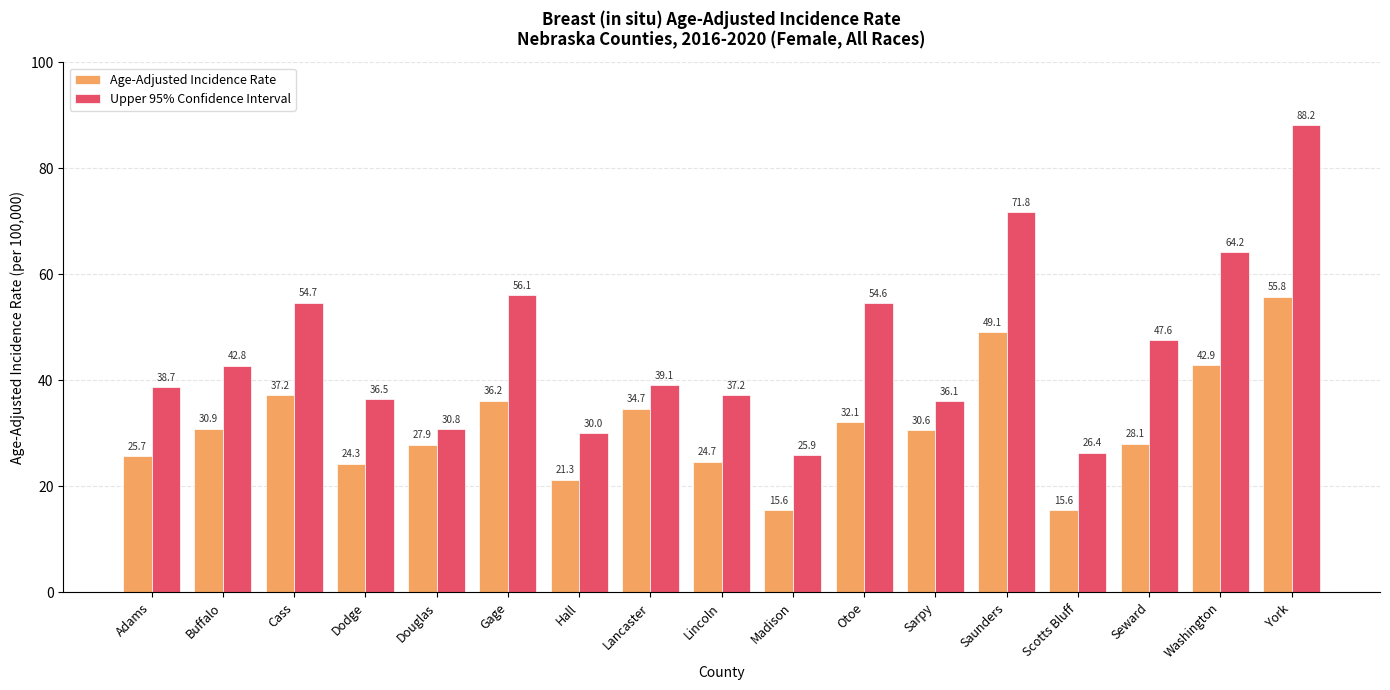

At Buffalo, list the series in order from smallest to largest.

Age-Adjusted Incidence Rate, Upper 95% Confidence Interval